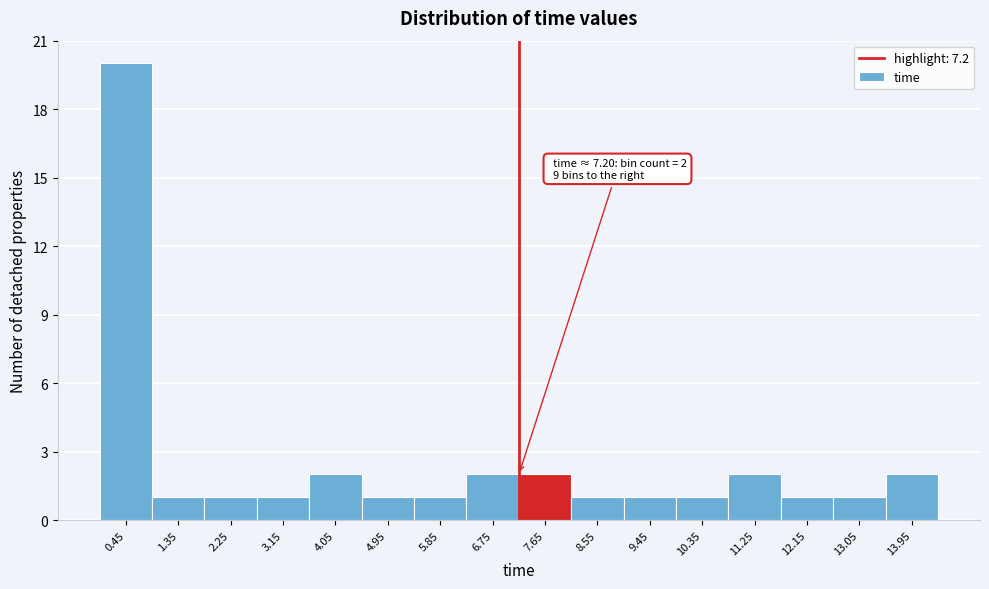

Which range on the x-axis has the tallest bar?

0.0 to 0.9